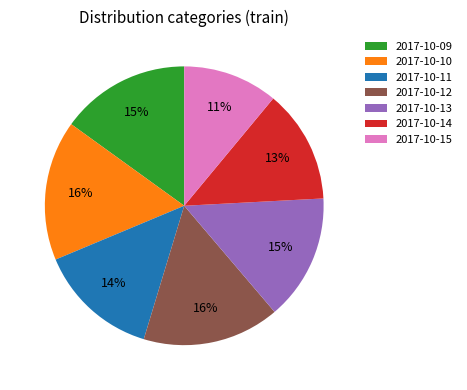

Is there a majority slice in this chart?

No